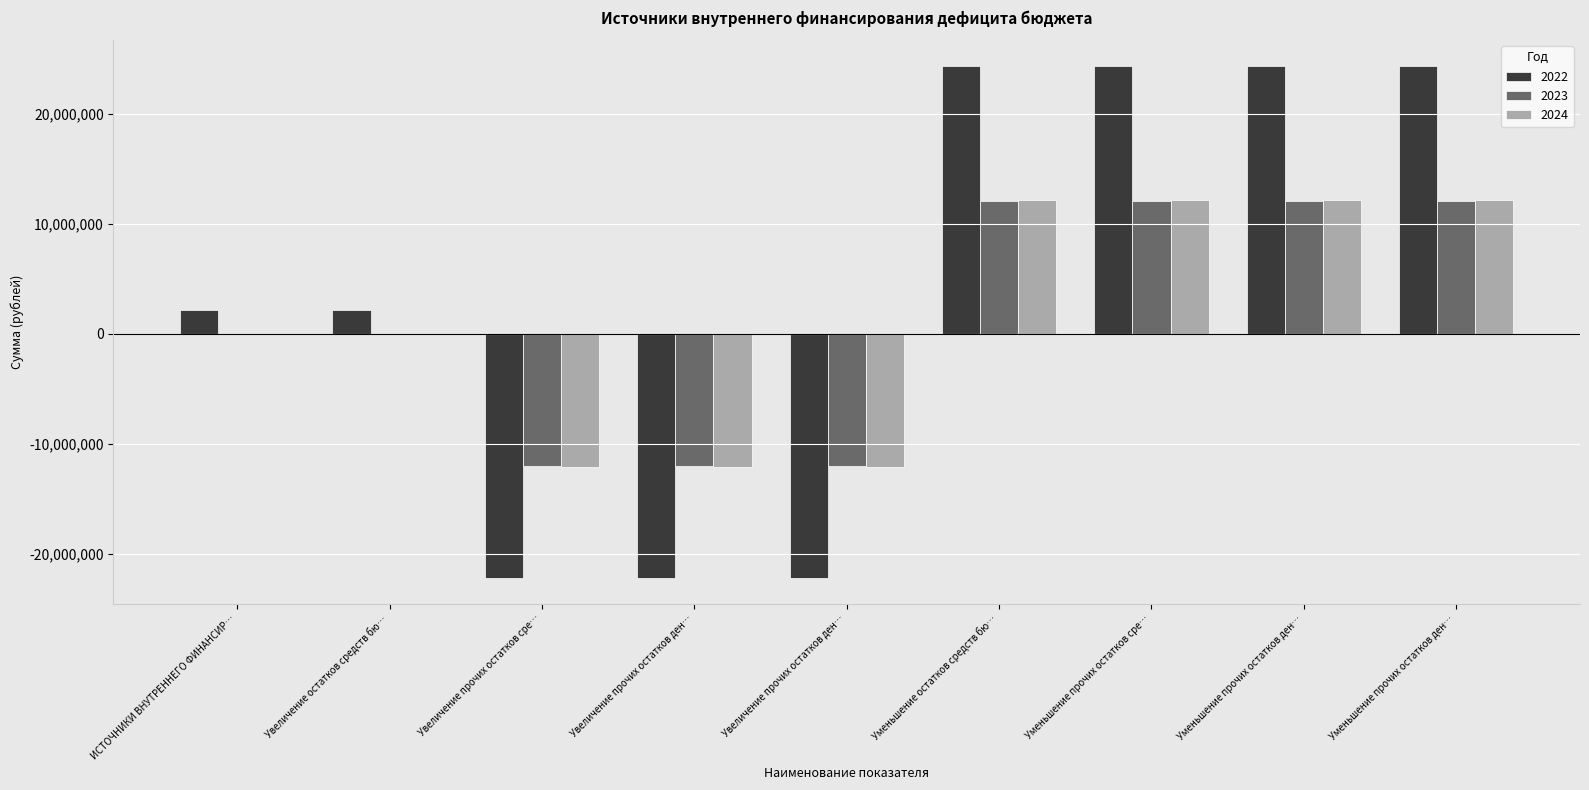

What is the smallest value displayed?

-22230469.1